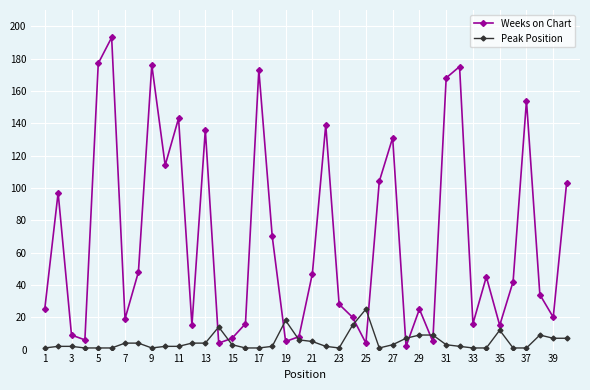

How many data points does each series have?

40